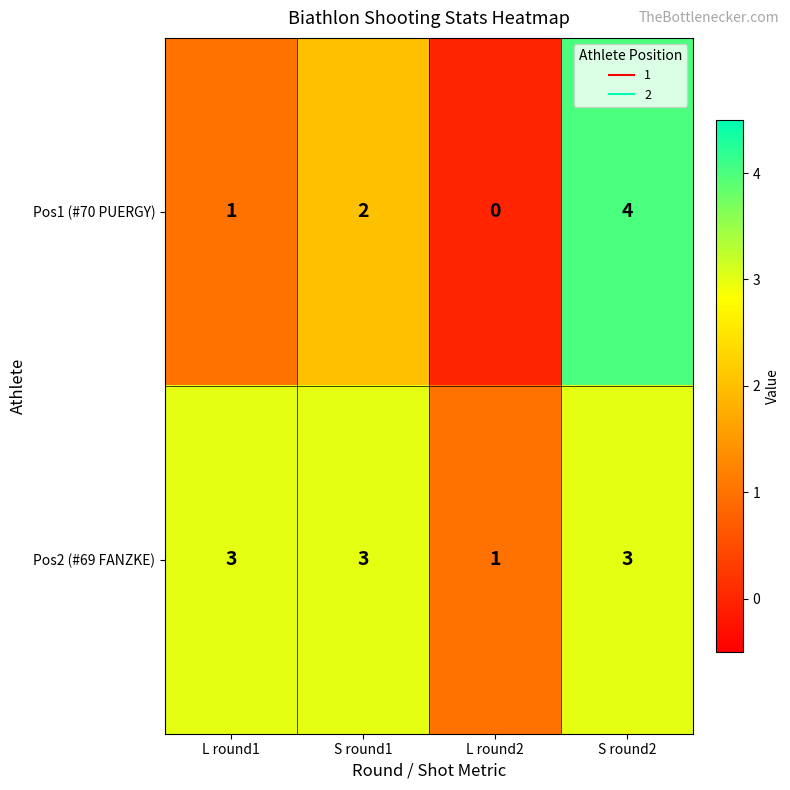

Which series has the largest range (max minus min)?

Pos1 (#70 PUERGY)